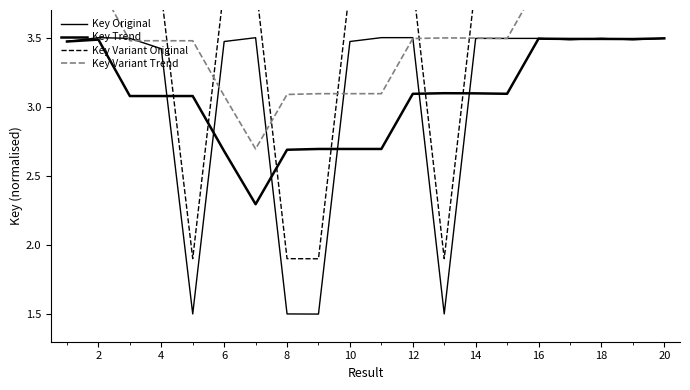

At which category is the sum across all series the highest?

20